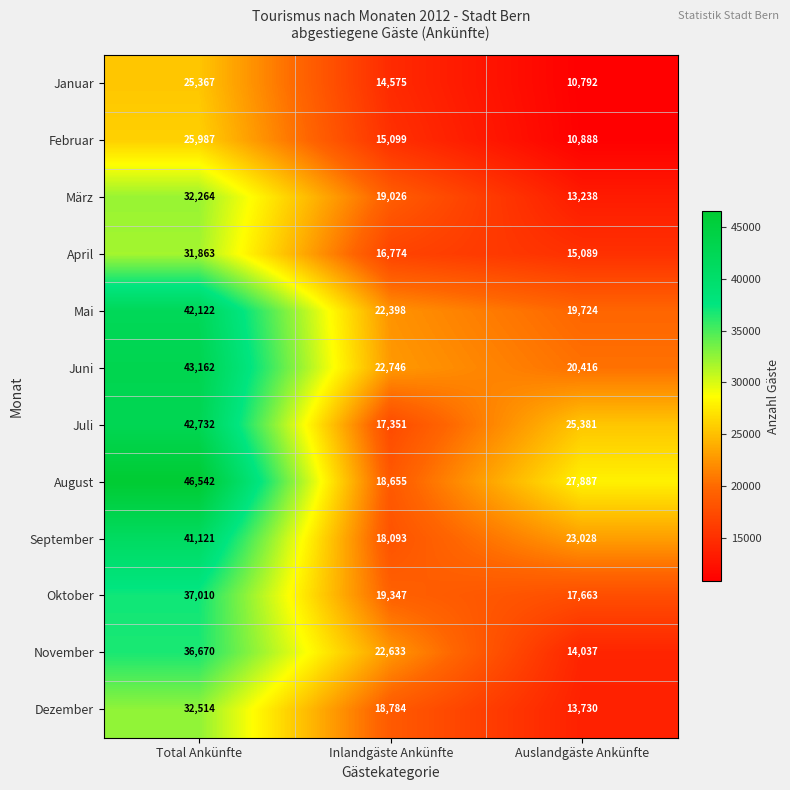

The April series shows 27025 at Inlandgäste Ankünfte. True or false?

False